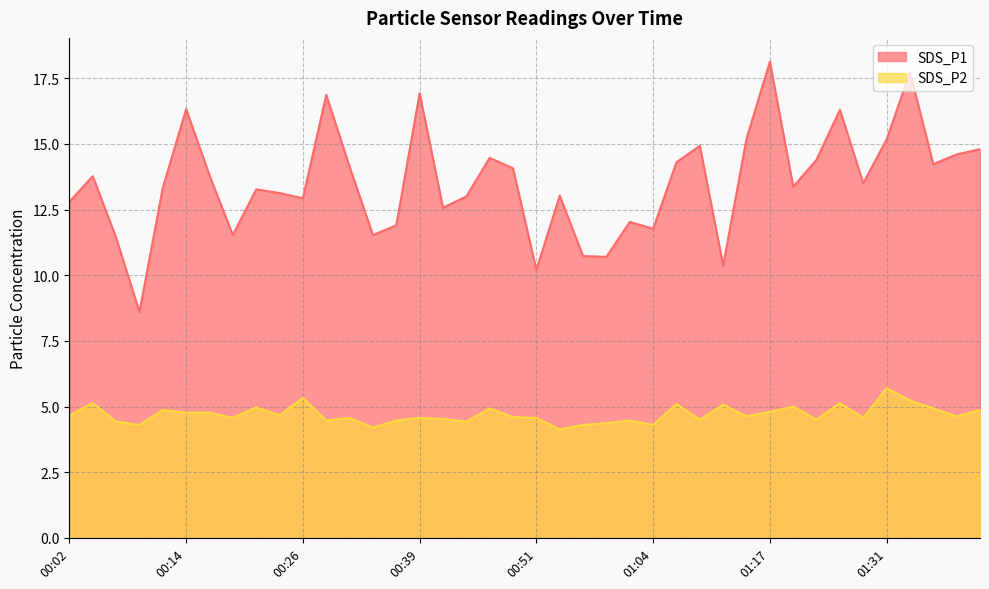

What is the value of the SDS_P1 point at the 7th from the left?

13.8